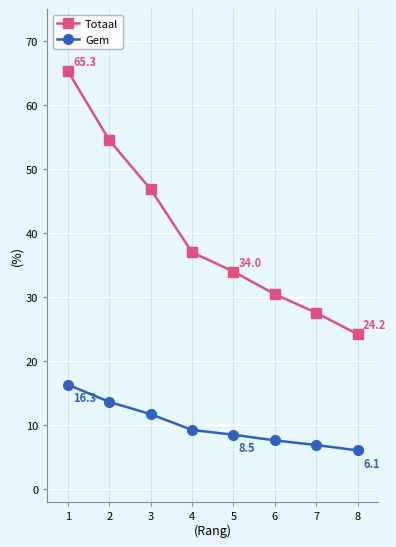

At how many categories does at least one series exceed 29?

6